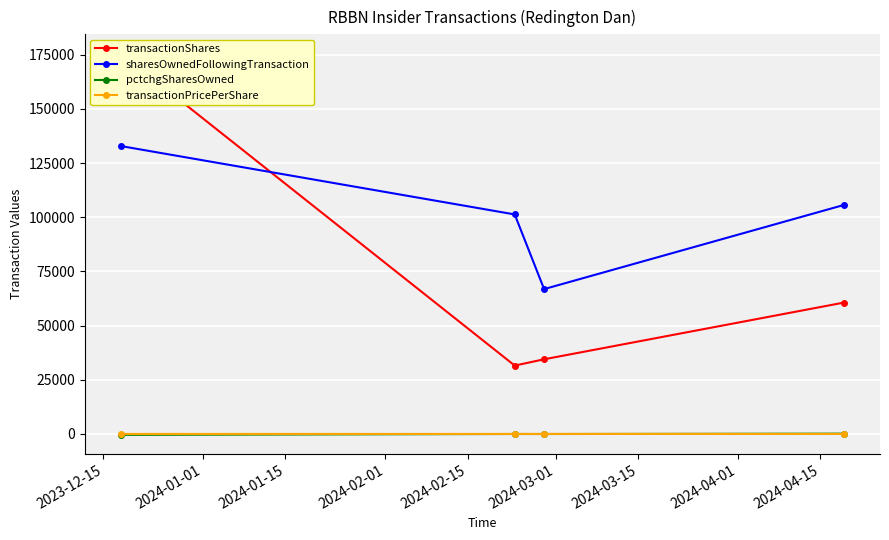

True or false: pctchgSharesOwned and sharesOwnedFollowingTransaction cross at least once.

False